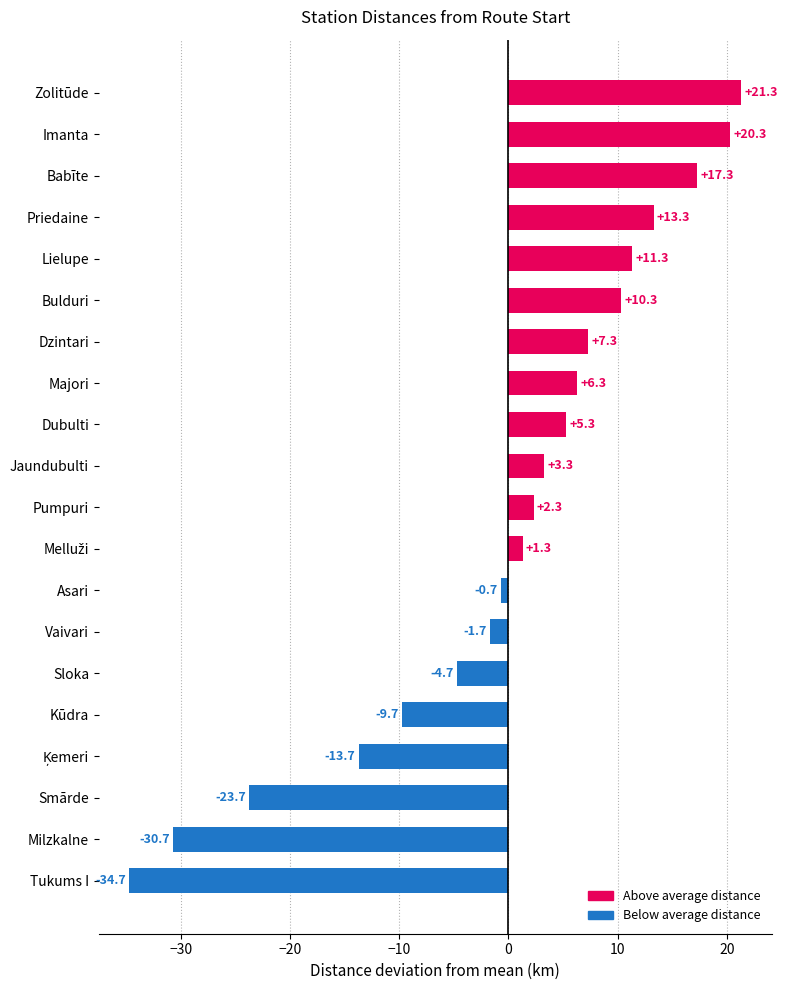

Count the number of values greater than 3.

10